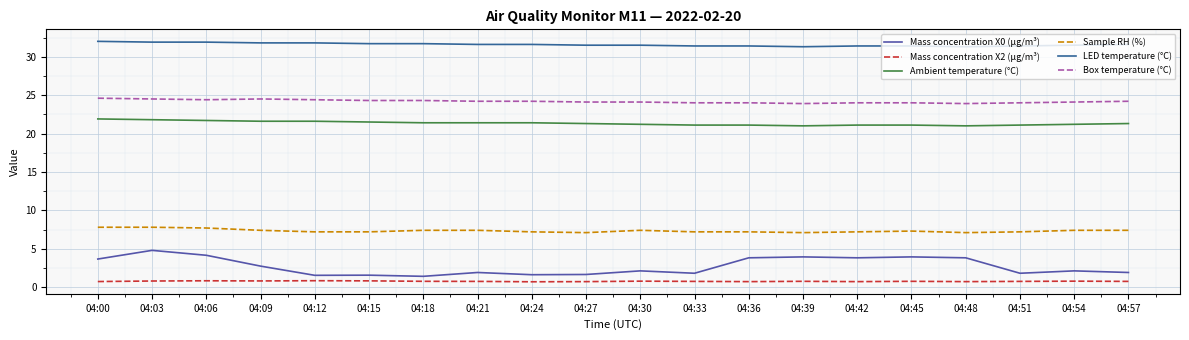

True or false: LED temperature (°C) has a value of 32.0 at 04:00.

True